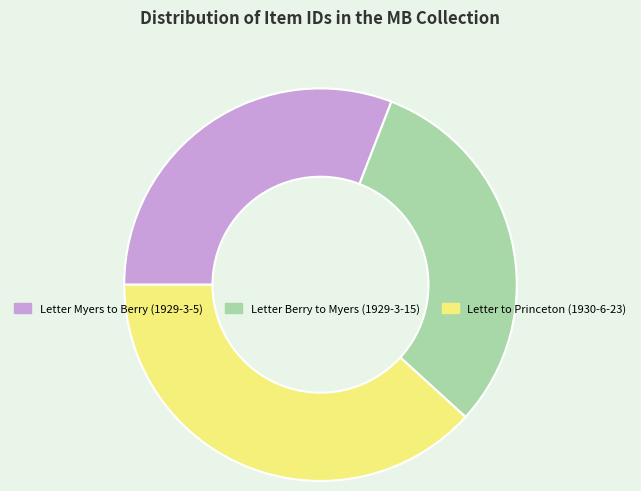

Is there any slice that represents more than half of the pie?

No